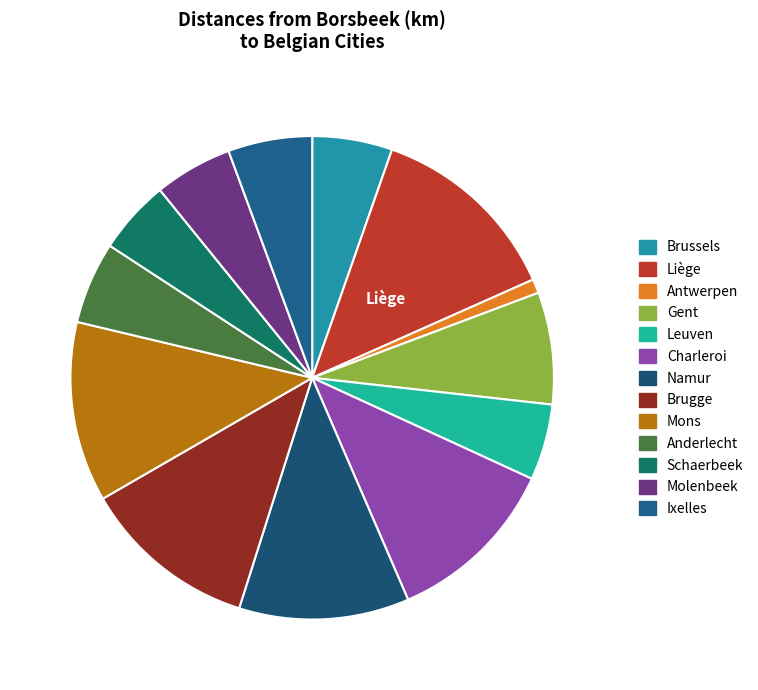

Count the number of slices in the pie.

13